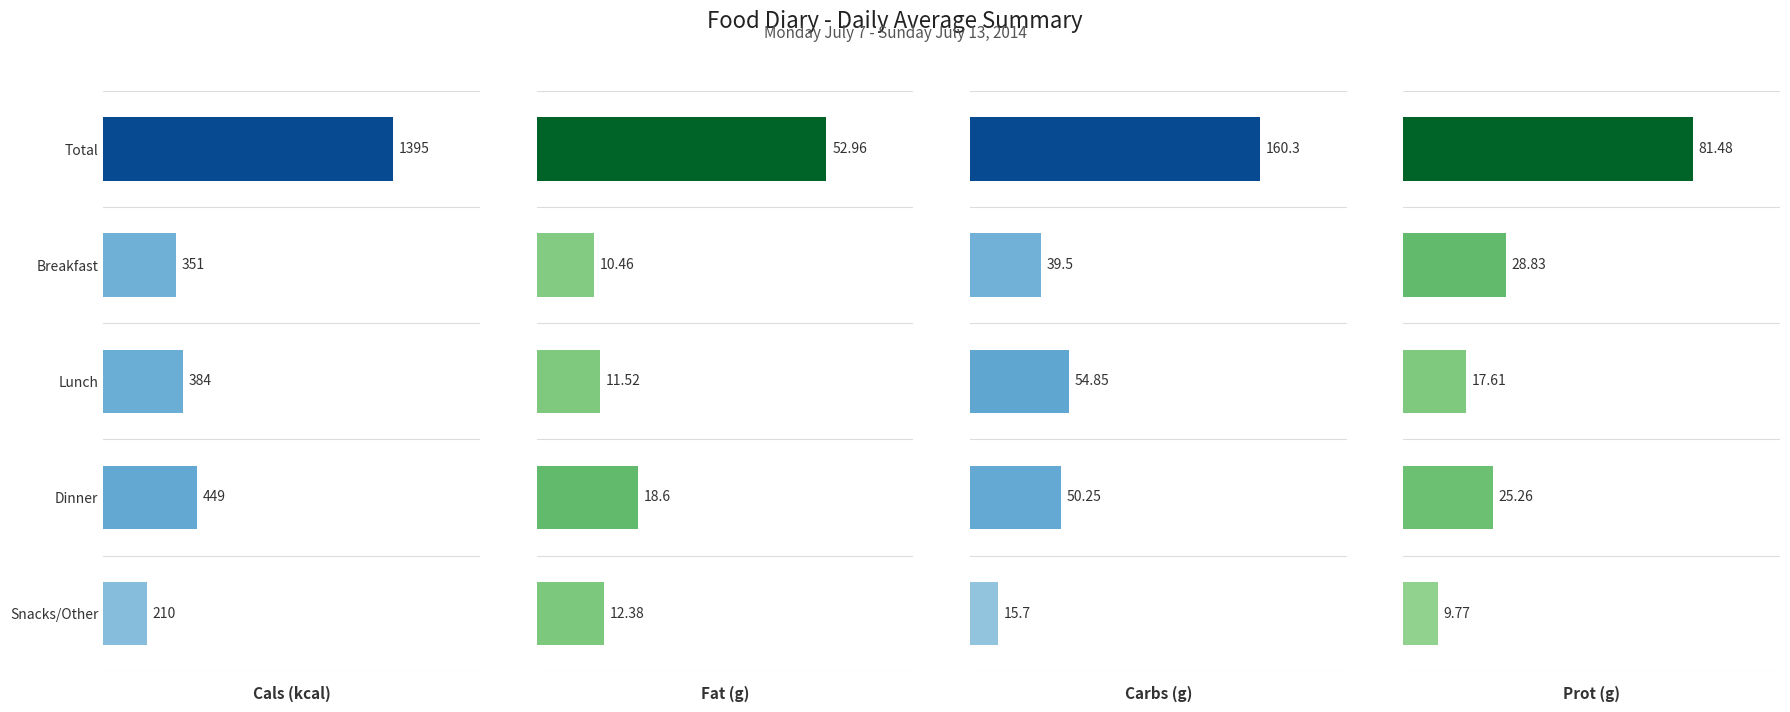

Between Breakfast and Dinner, which series saw the biggest shift?

Cals (kcal)